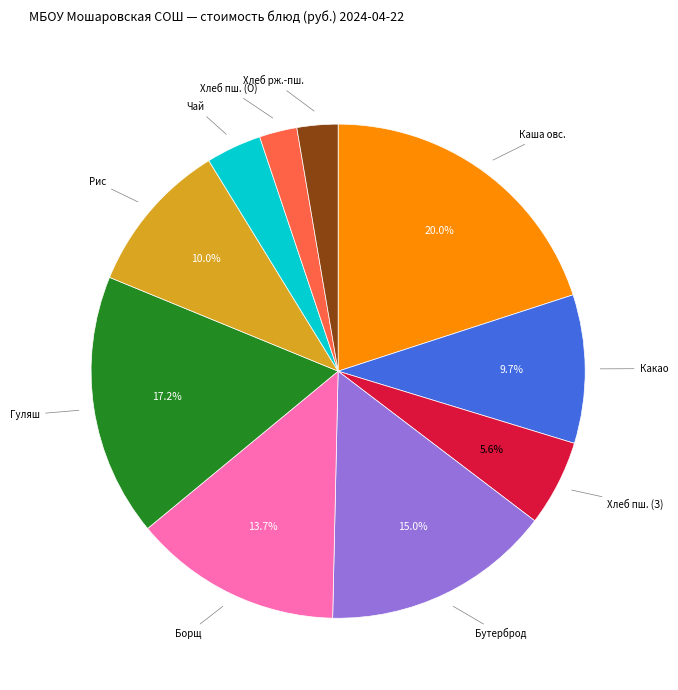

How many segments does this pie chart have?

10